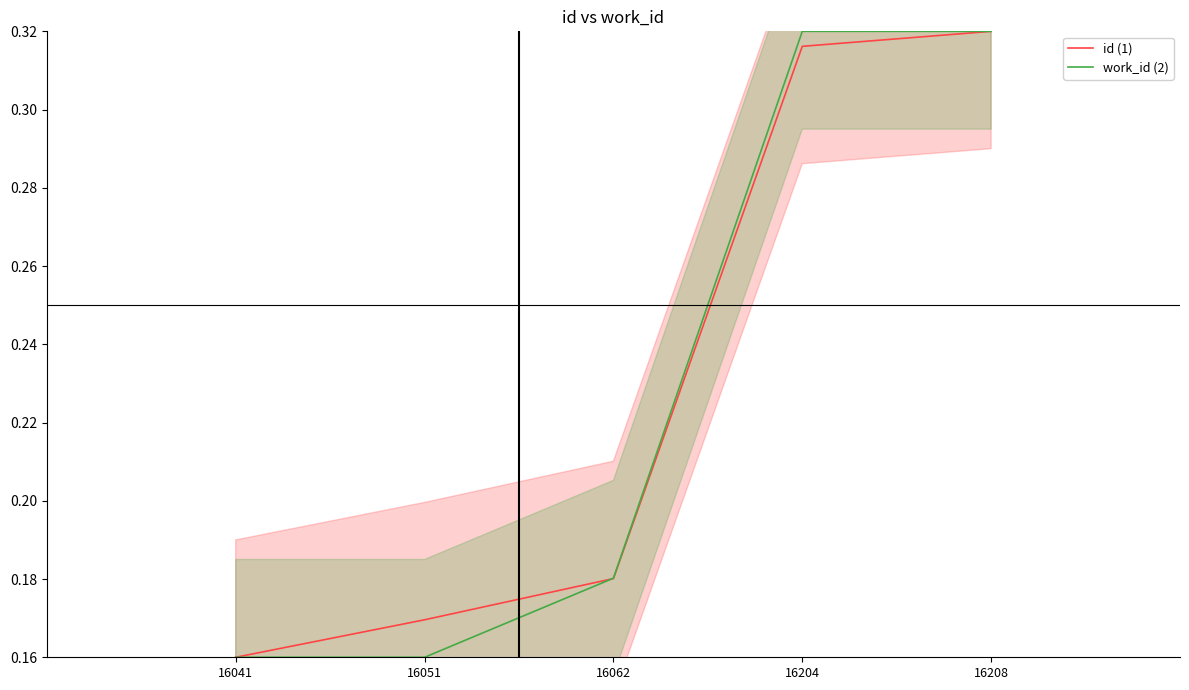

At 16041, list the series in order from largest to smallest.

id (1), work_id (2)